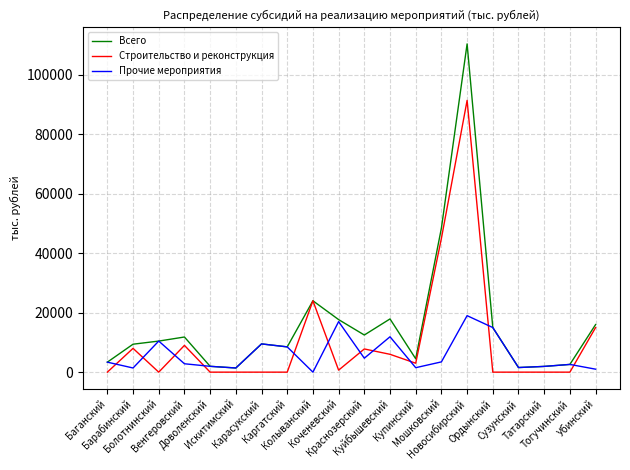

Read the Прочие мероприятия value at Искитимский, to the nearest 100.

1400